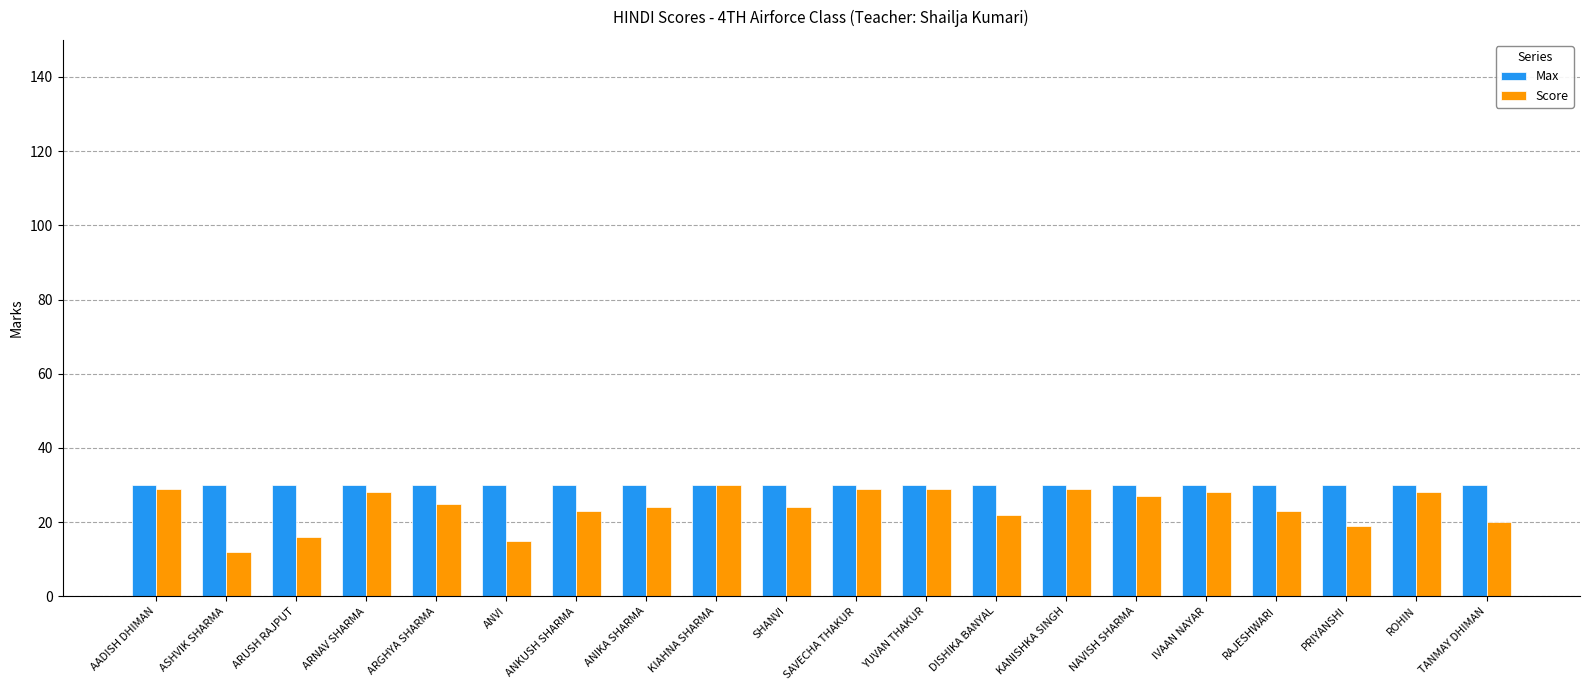

Between YUVAN THAKUR and PRIYANSHI, which series saw the biggest shift?

Score